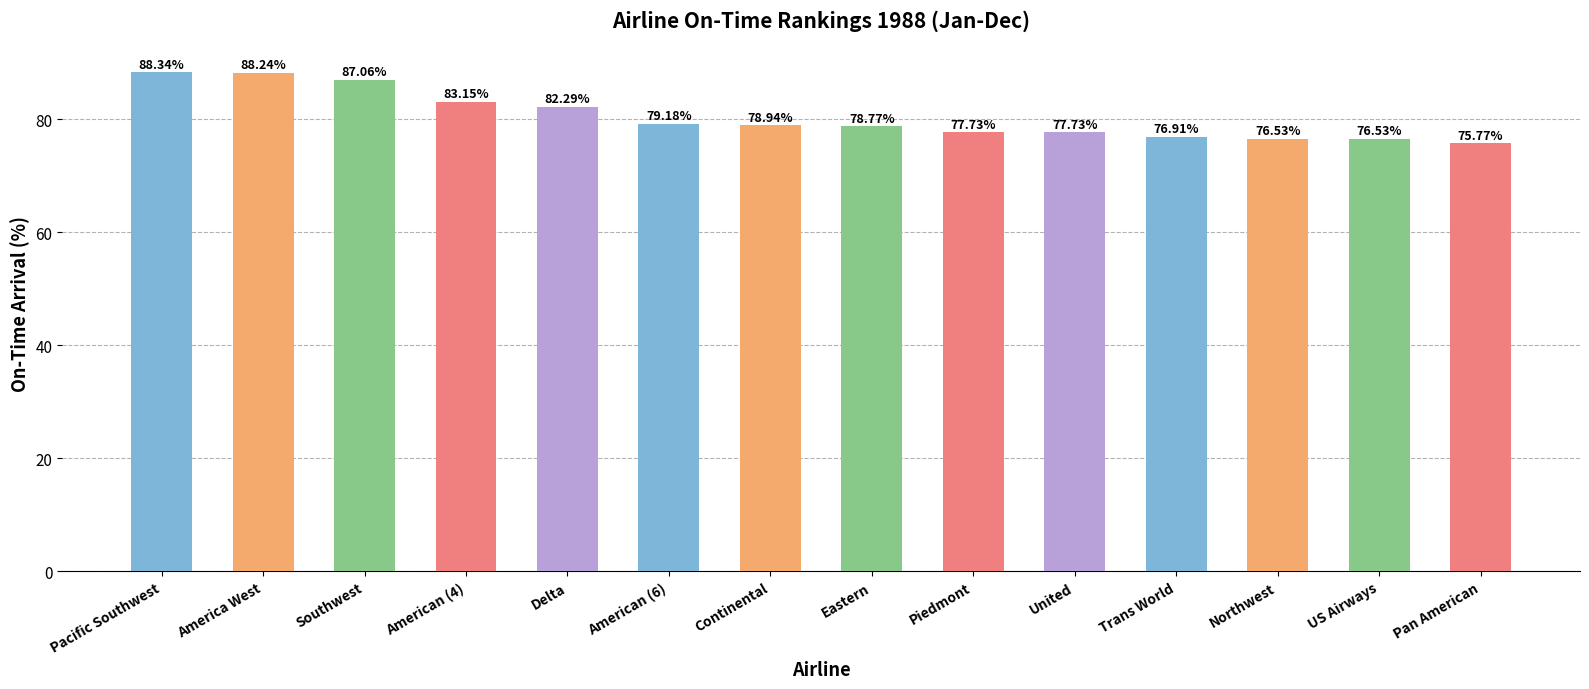

What is the label of the 1st bar from the right?

Pan American